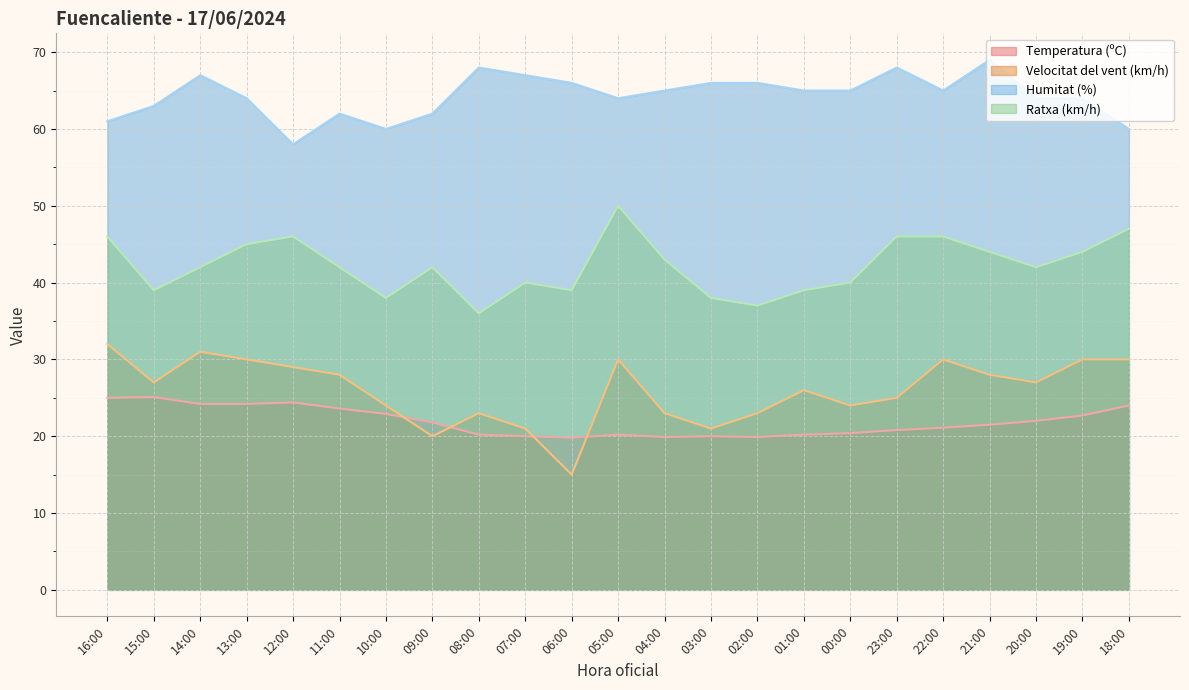

What is the approximate value of Humitat (%) at 03:00?

66.0